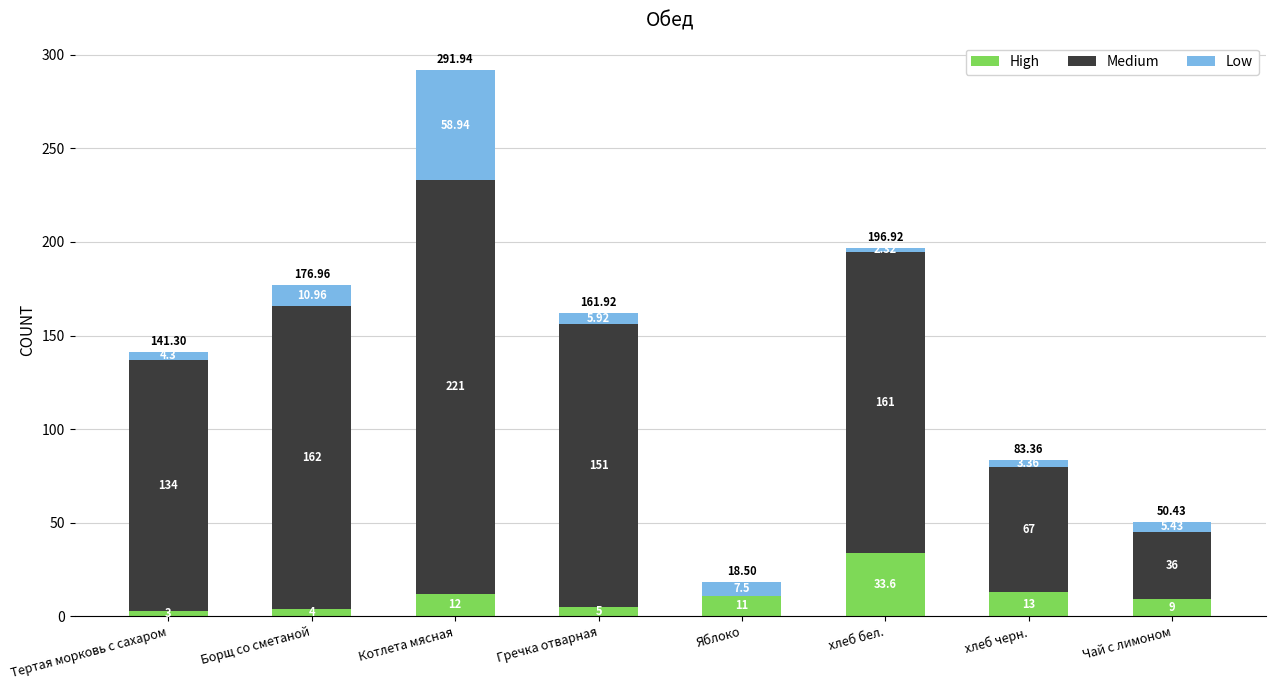

What is the total value across all series at Борщ со сметаной?

177.0